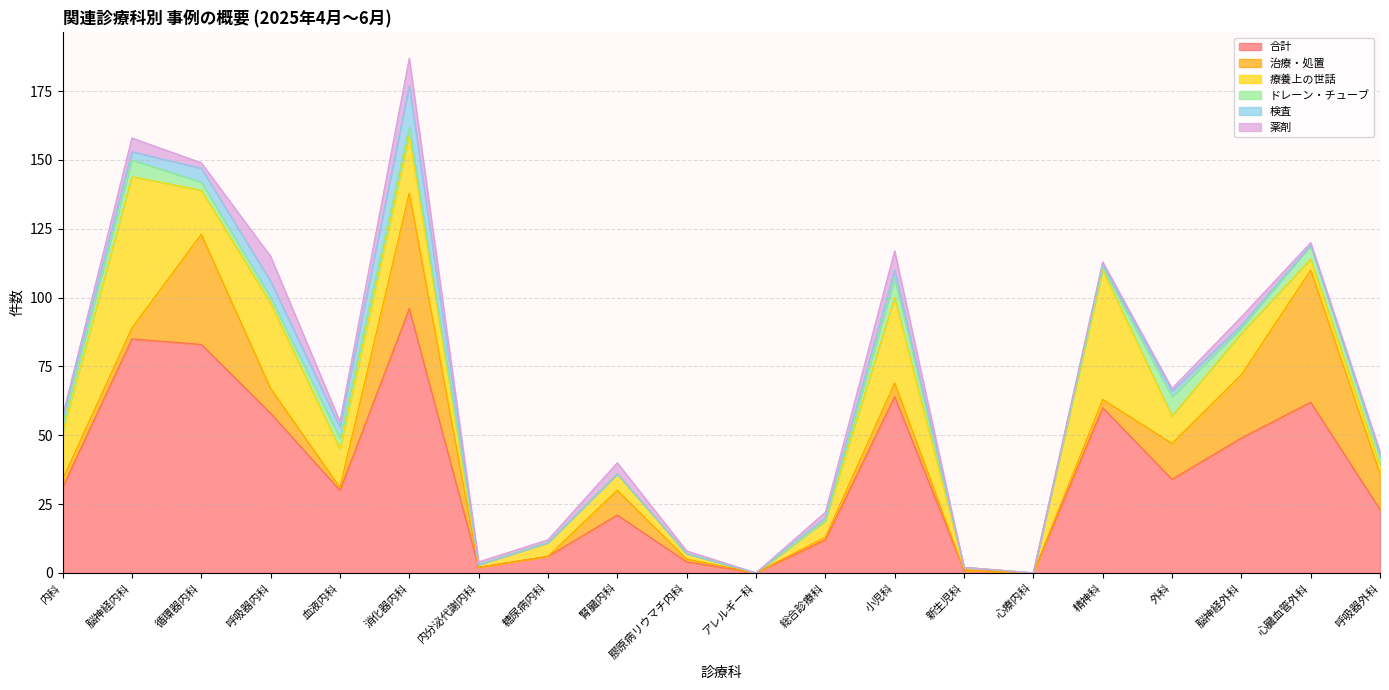

What are all the series names shown in the legend?

合計, 治療・処置, 療養上の世話, ドレーン・チューブ, 検査, 薬剤